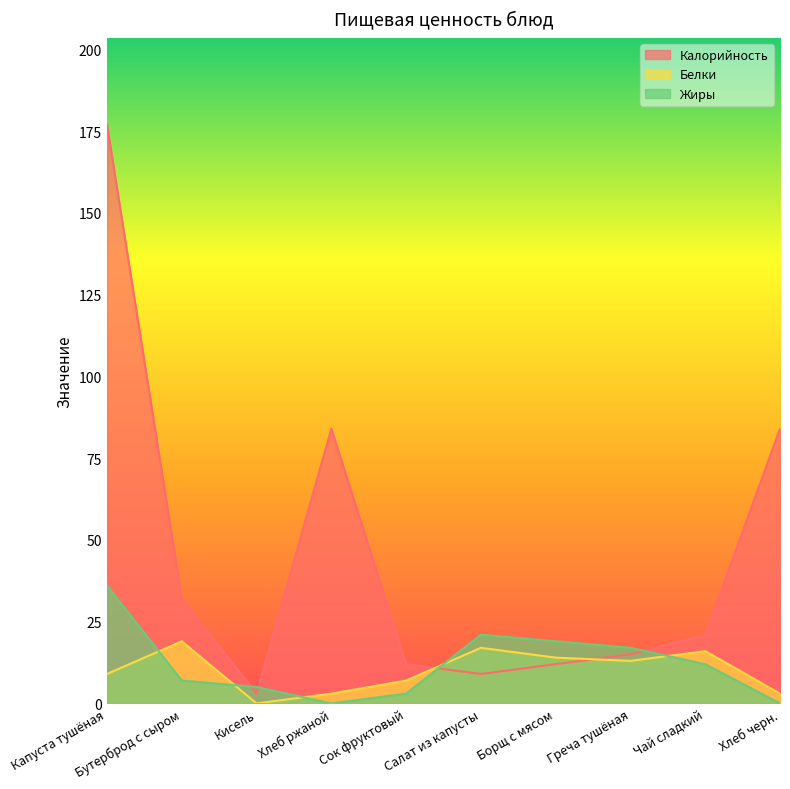

What is the spread (max minus min) of values at Салат из капусты?

12